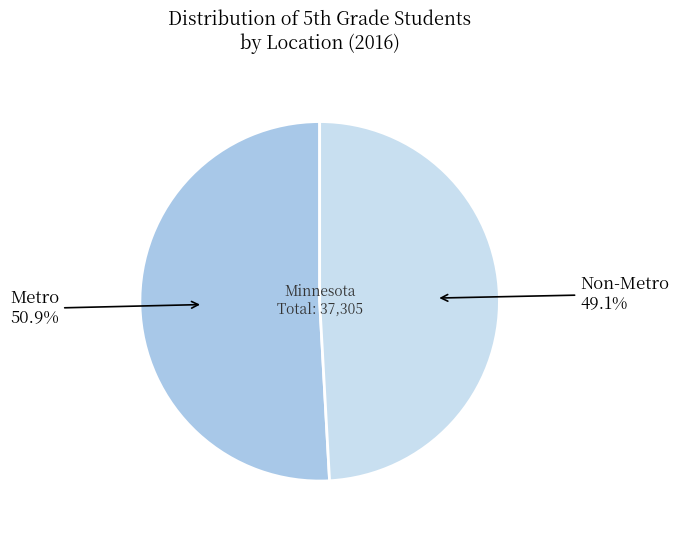

How many slices are in this pie chart?

2